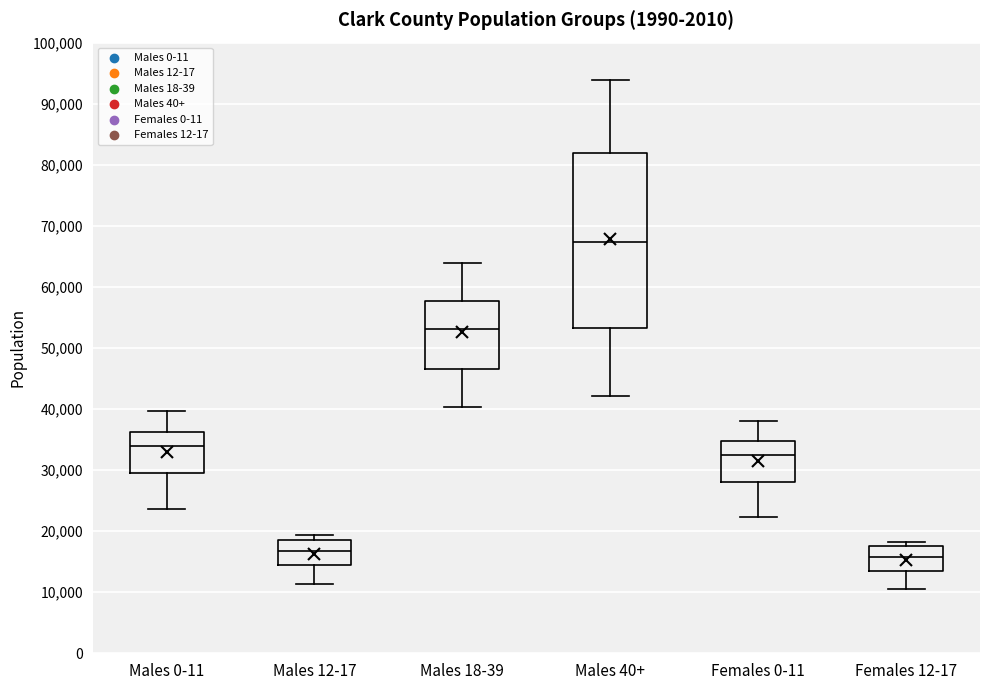

Which box has the lowest median line?

Females 12-17